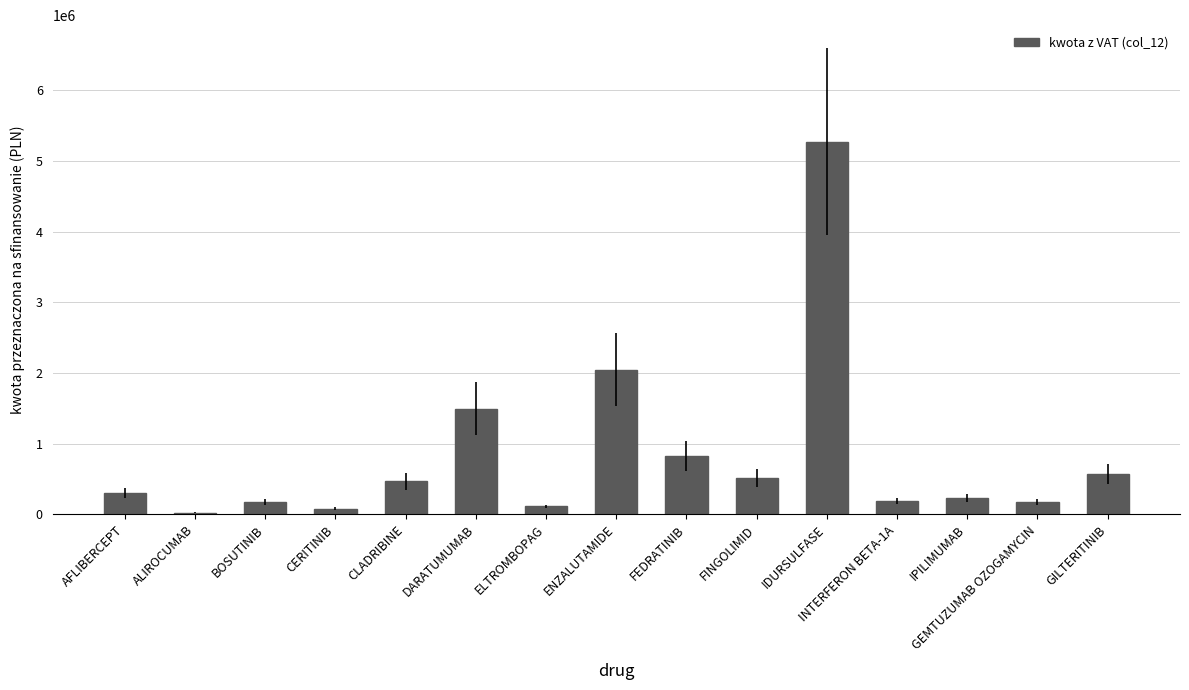

How many bars are there in total?

15